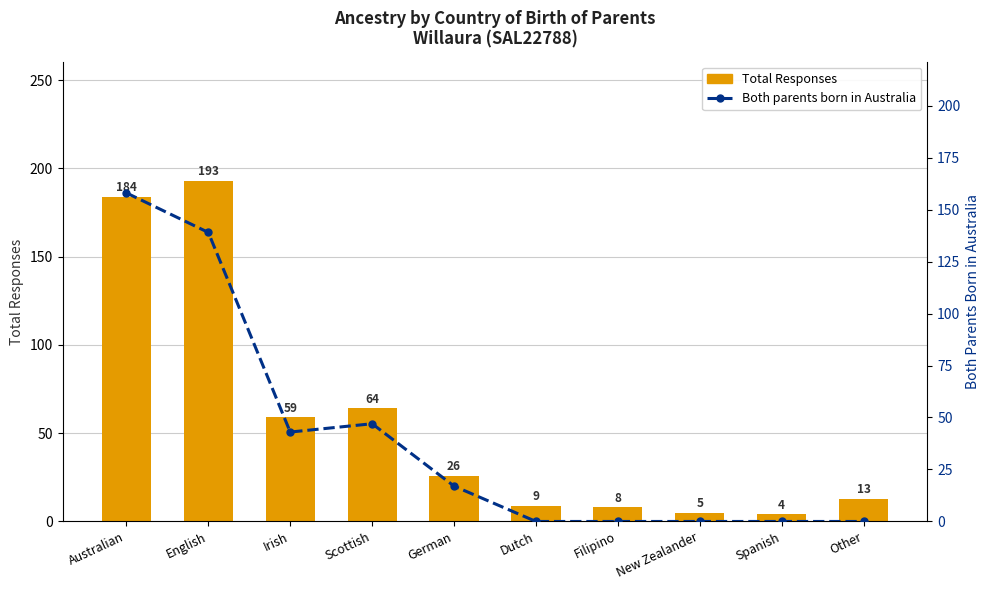

What position from the left is Scottish?

4